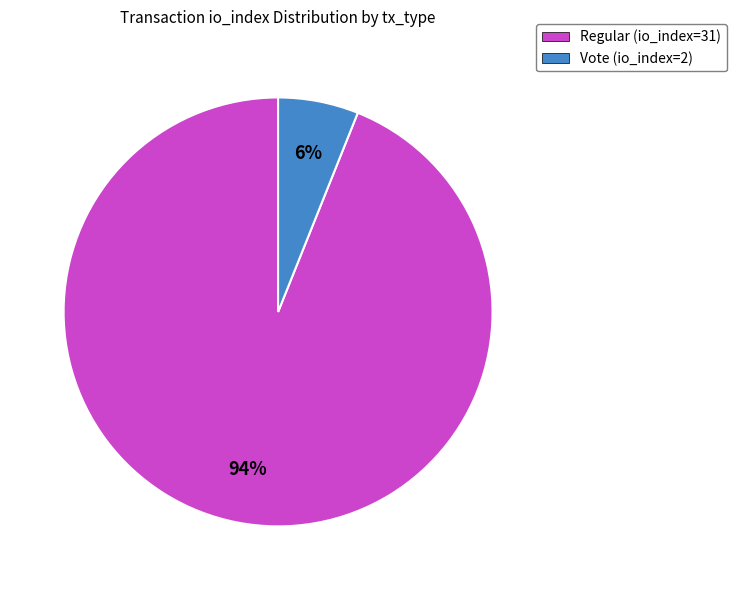

How many segments does this pie chart have?

2